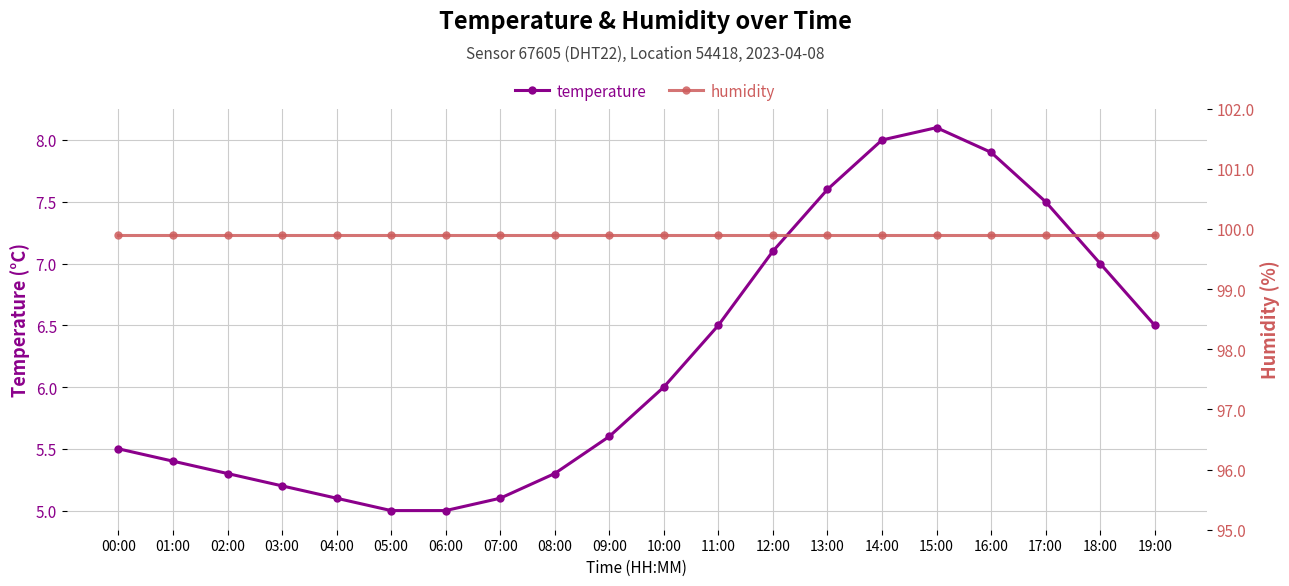

True or false: humidity and temperature intersect in this chart.

False